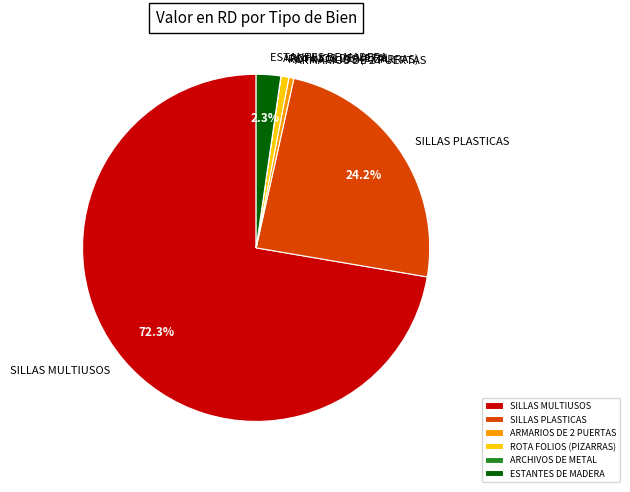

What is the largest slice in the pie chart?

SILLAS MULTIUSOS